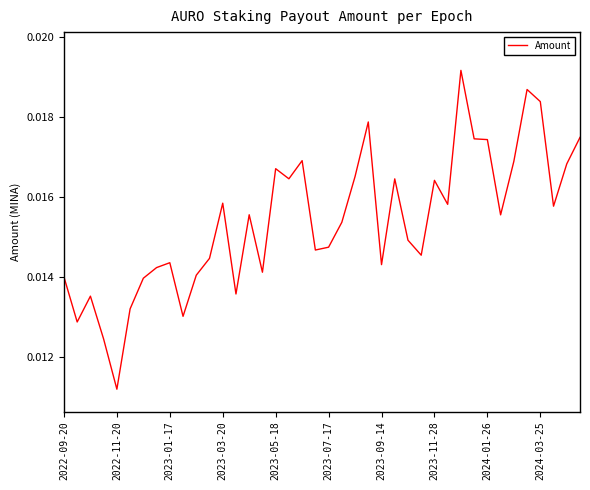

True or false: the data has more than 1 interior local peaks.

True